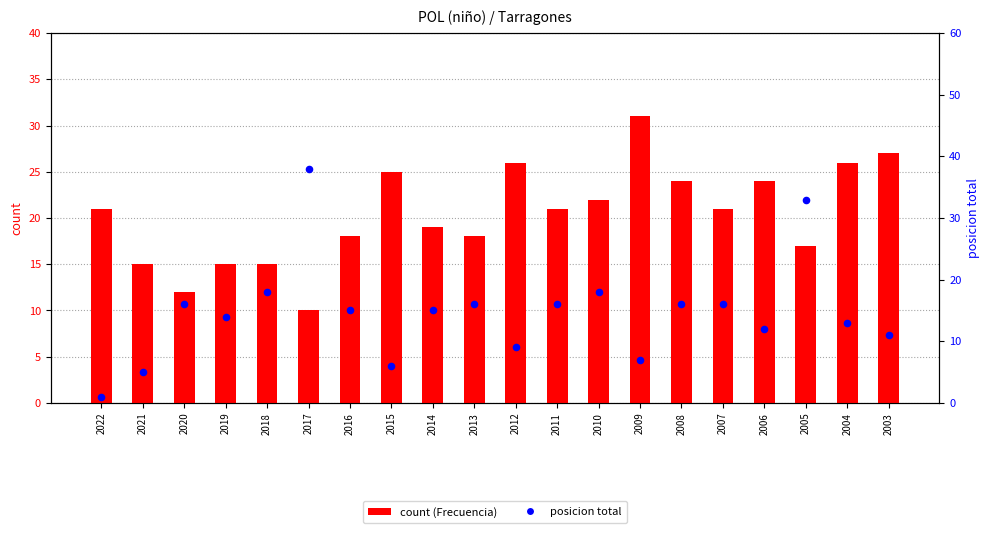

Is the value of Posicion Total at 2010 greater than the value of Frecuencia at 2018?

Yes